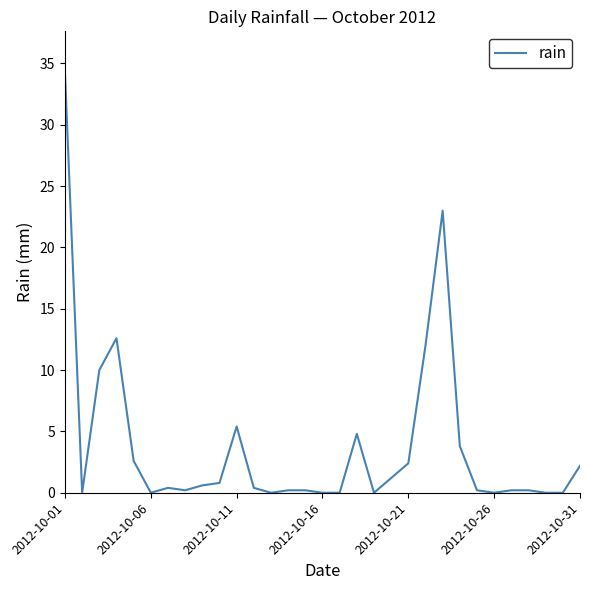

What is the greatest value displayed?

34.2